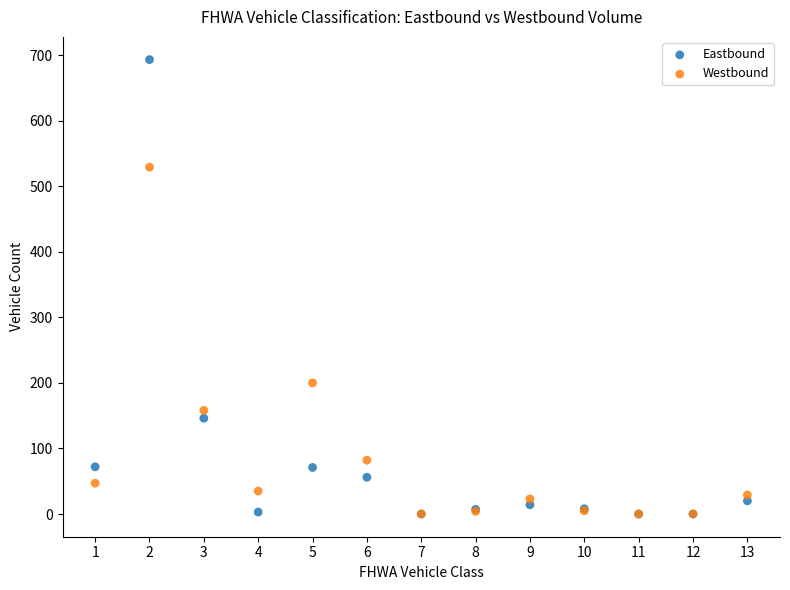

What are all the series names shown in the legend?

Eastbound, Westbound